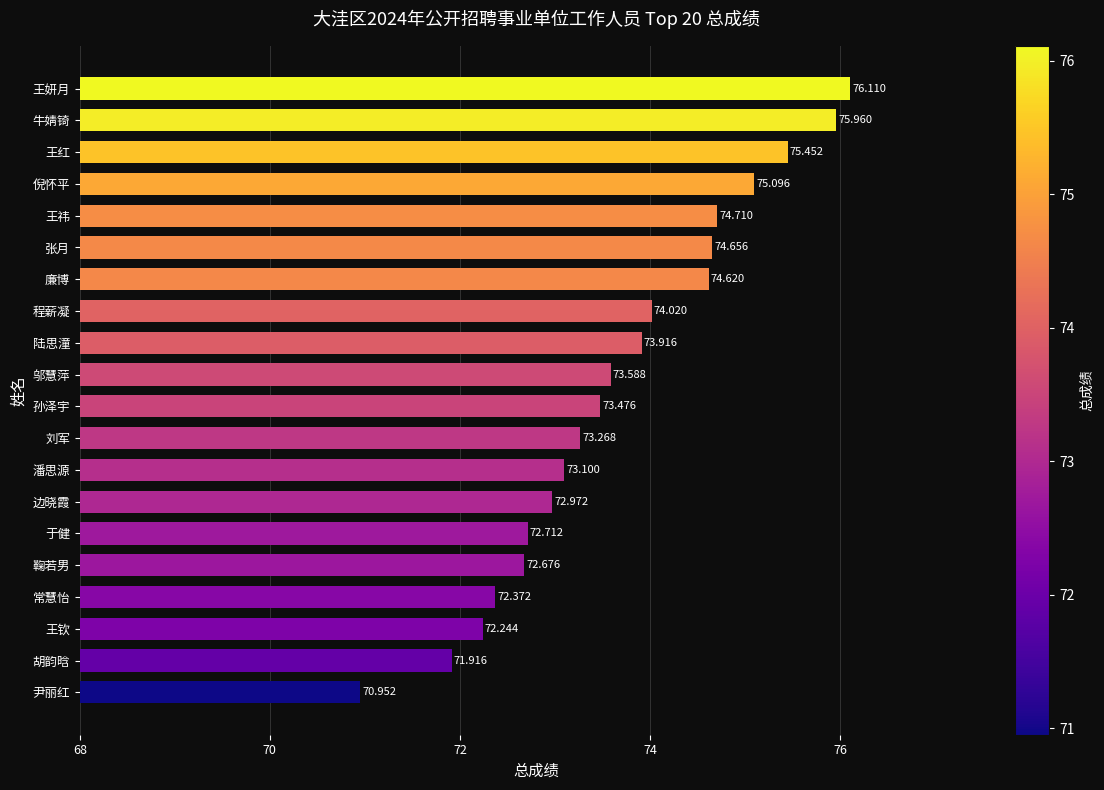

What is the difference between the maximum and minimum values?

5.2